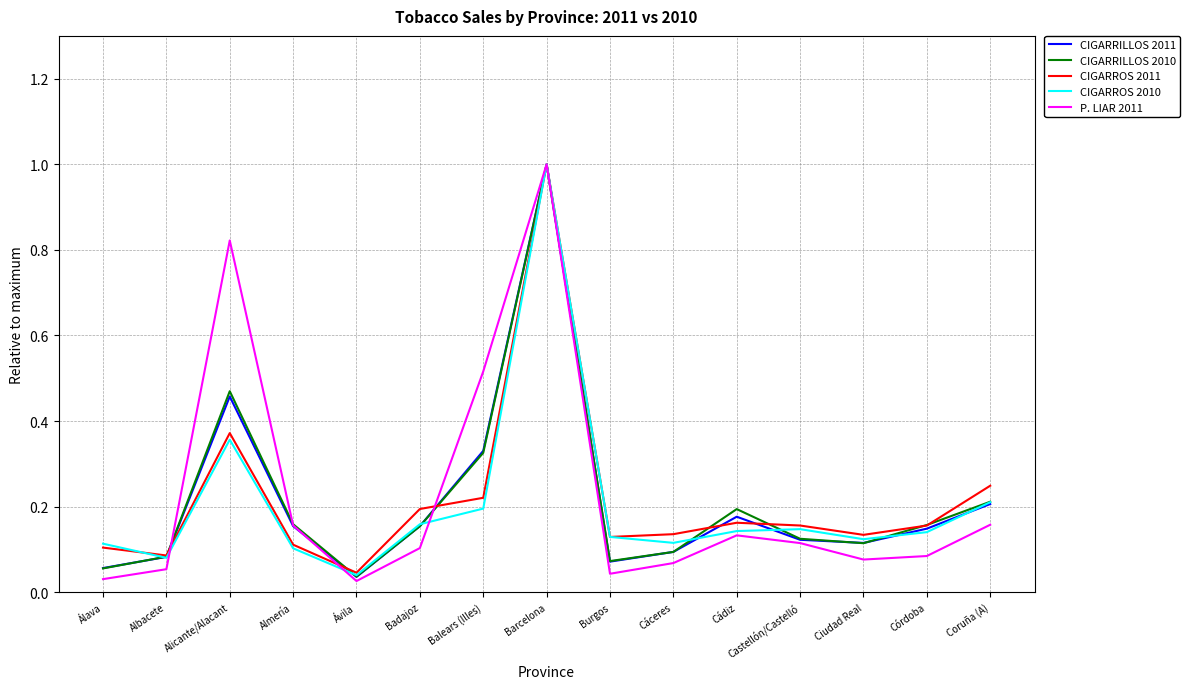

What are all the series names shown in the legend?

CIGARRILLOS 2011, CIGARRILLOS 2010, CIGARROS 2011, CIGARROS 2010, P. LIAR 2011